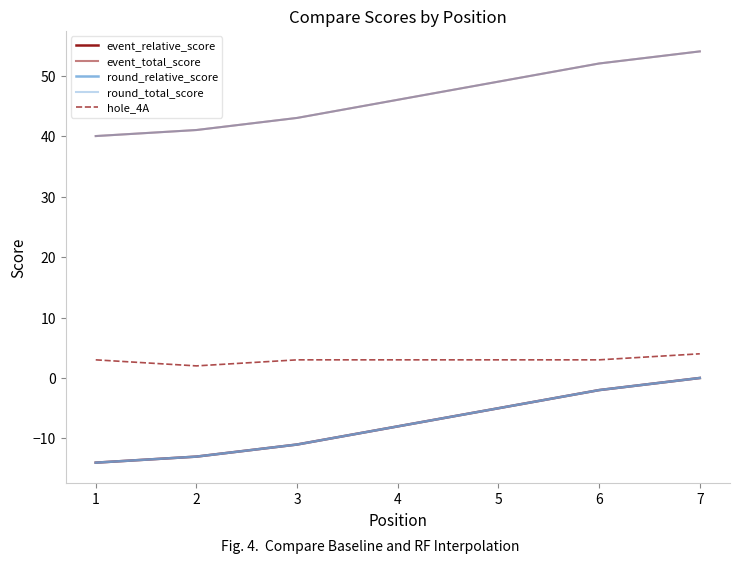

Does the chart display data point markers on the line(s)?

No